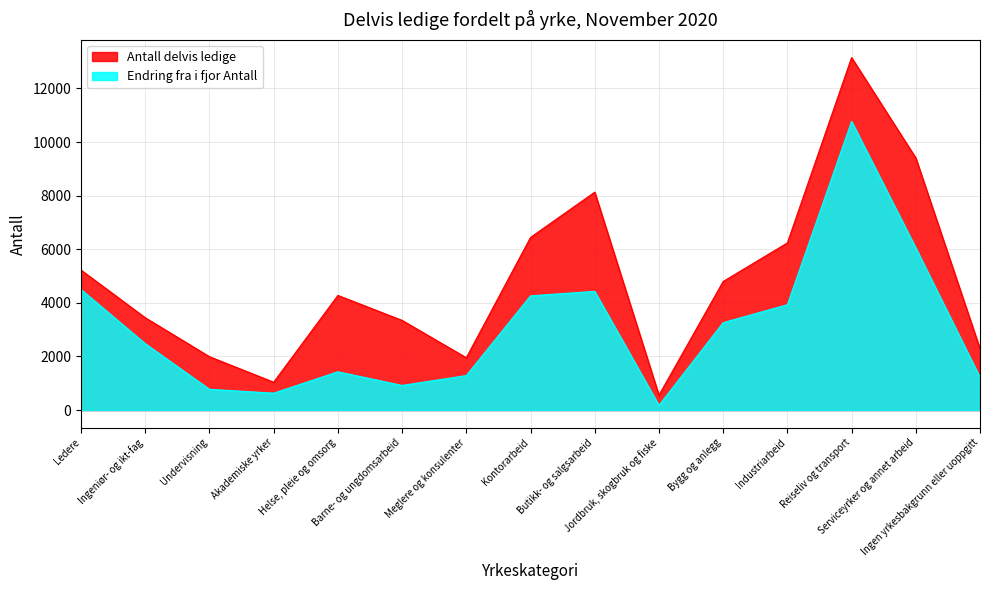

What is the label of the 8th point from the left?

Kontorarbeid